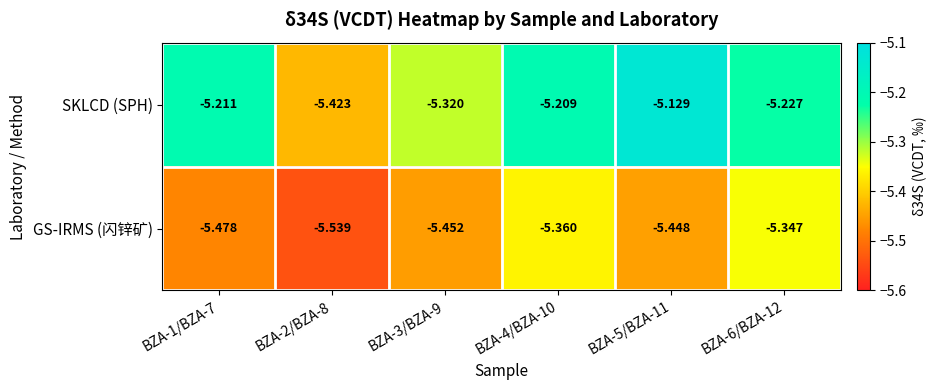

Which series has the largest range (max minus min)?

SKLCD (SPH)